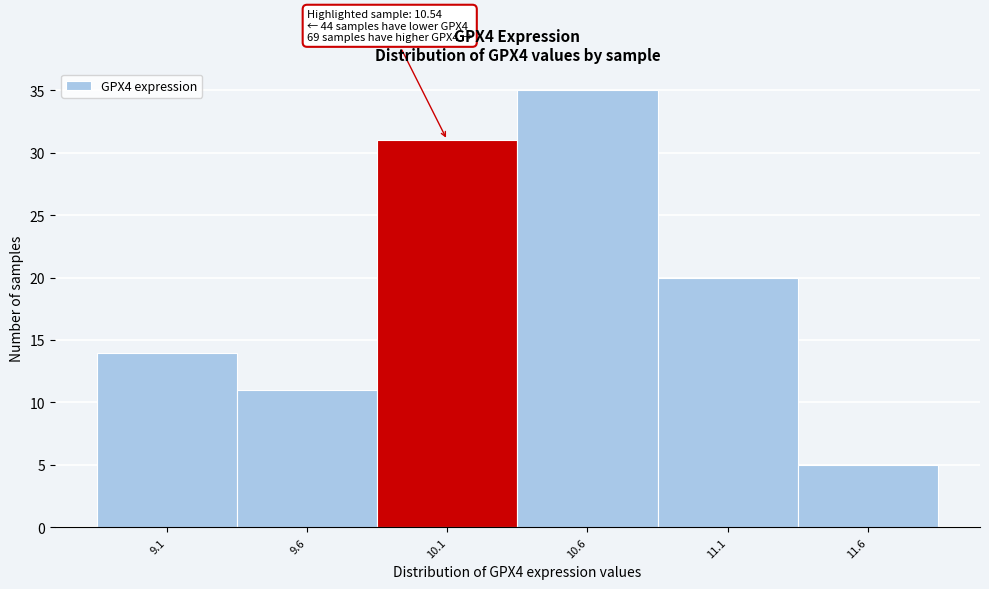

Reading left to right, extract all data points from this chart.

14	11	31	35	20	5